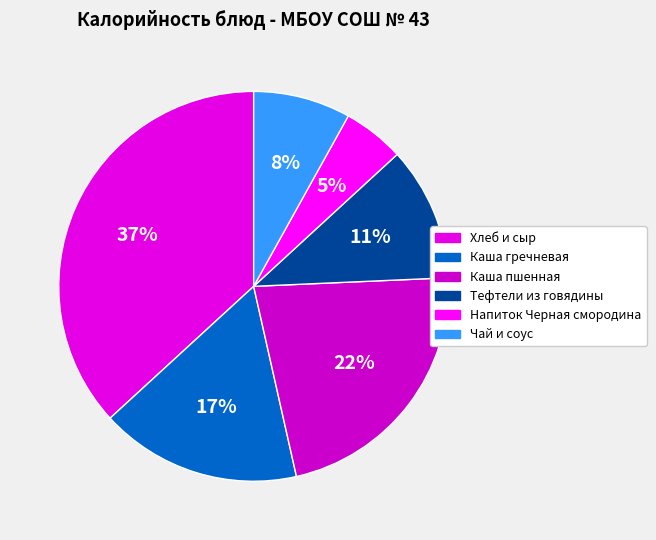

Which slice is the largest?

Хлеб и сыр